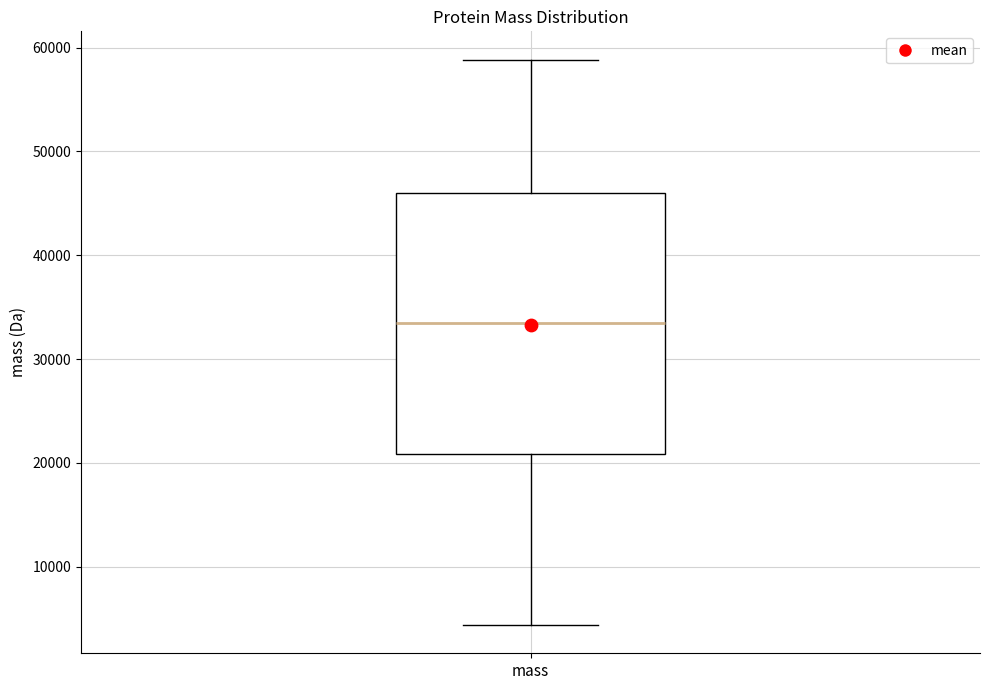

Read this box plot against the y-axis: the position of the median line, the range covered by the box, and the ends of both whiskers. The values are not printed on the chart, so give them approximately, as read against the axis.

median 33000, box 21000 to 46000, whiskers 4000 to 59000